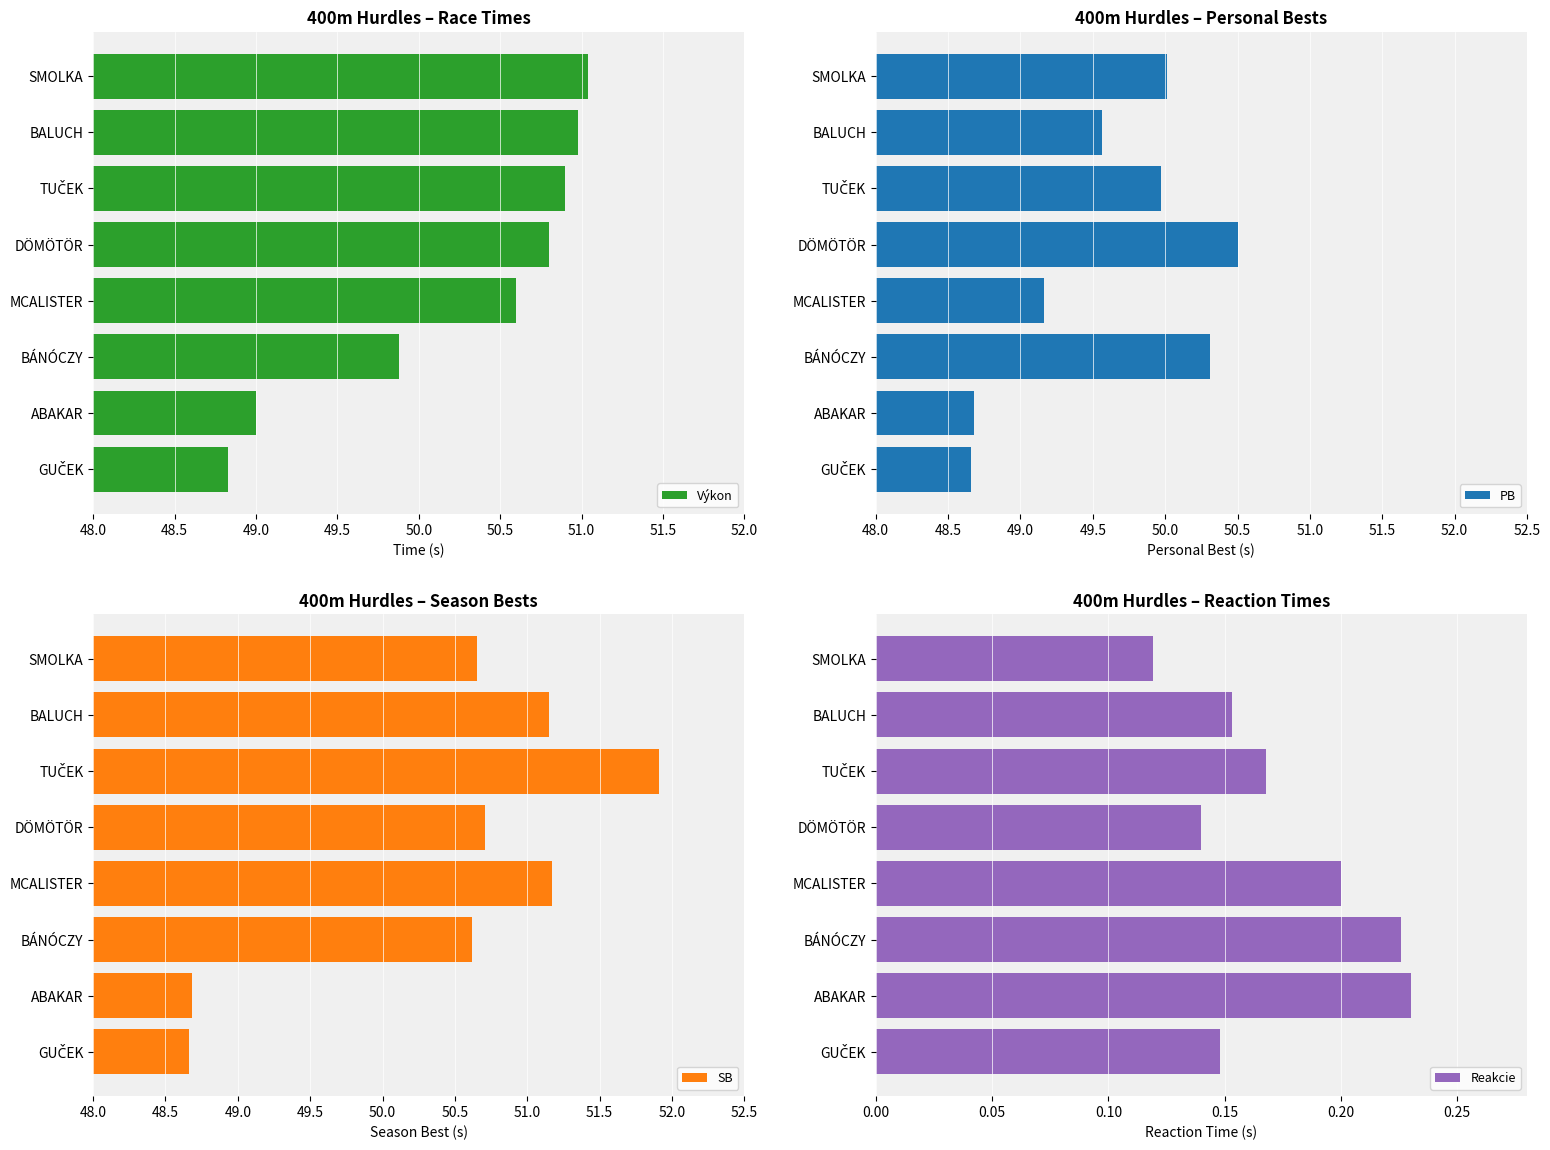

The SB series shows 88.4 at BÁNÓCZY. True or false?

False